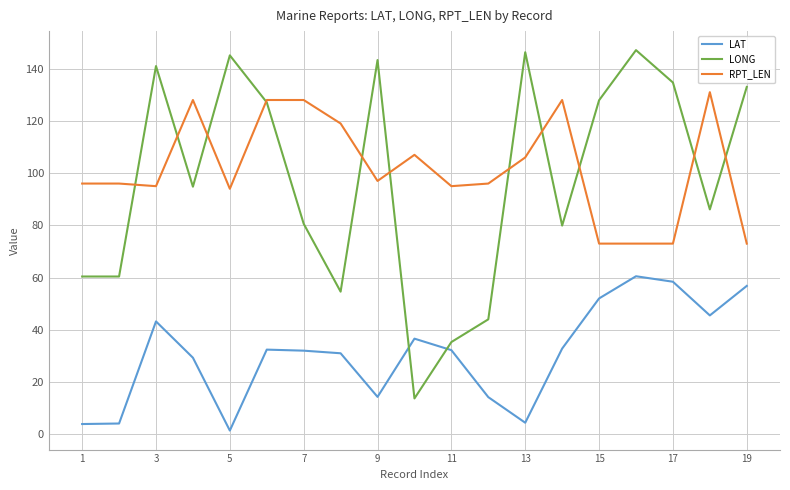

What are all the series names shown in the legend?

LAT, LONG, RPT_LEN